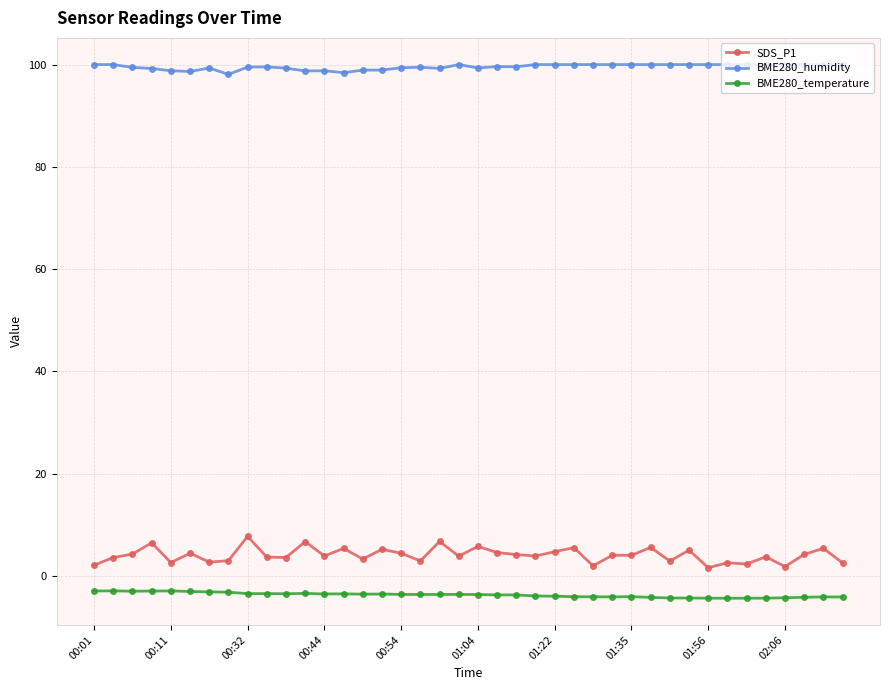

True or false: BME280_temperature and BME280_humidity intersect in this chart.

False